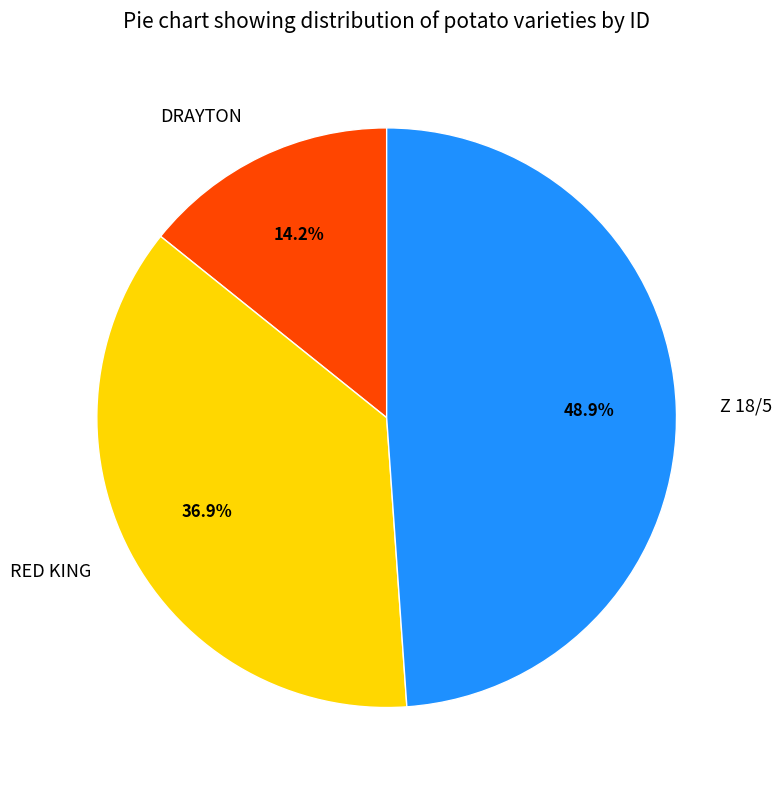

Which has a higher value, RED KING or Z 18/5?

Z 18/5